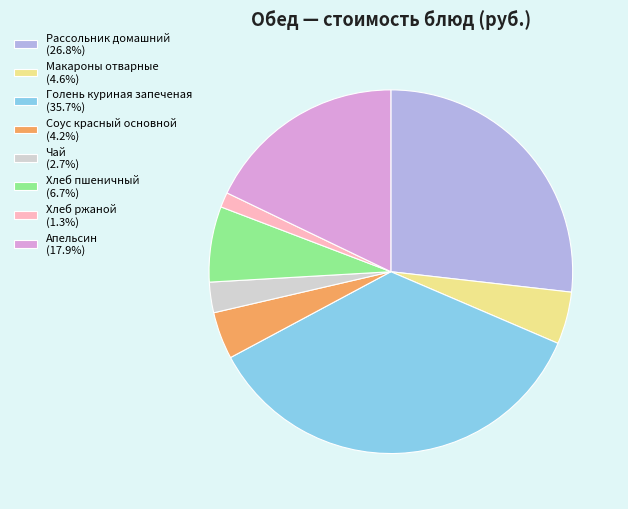

Do Макароны отварные (4.6%) and Голень куриная запеченая (35.7%) together represent more than half of the pie?

No